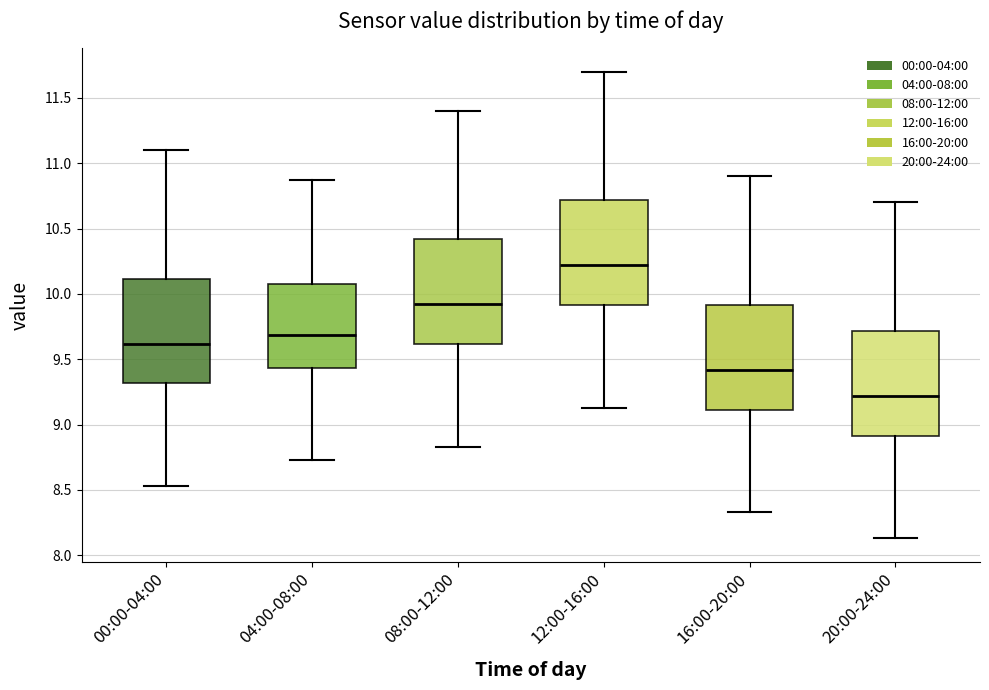

Reading left to right, read every box against the y-axis: the position of its median line, the range the box covers, and the ends of its whiskers. The values are not printed on the chart, so give them approximately, as read against the axis.

00:00-04:00: median 9.60, box 9.30 to 10.10, whiskers 8.55 to 11.10
04:00-08:00: median 9.70, box 9.45 to 10.10, whiskers 8.75 to 10.85
08:00-12:00: median 9.90, box 9.60 to 10.40, whiskers 8.85 to 11.40
12:00-16:00: median 10.20, box 9.90 to 10.70, whiskers 9.15 to 11.70
16:00-20:00: median 9.40, box 9.10 to 9.90, whiskers 8.35 to 10.90
20:00-24:00: median 9.20, box 8.90 to 9.70, whiskers 8.15 to 10.70